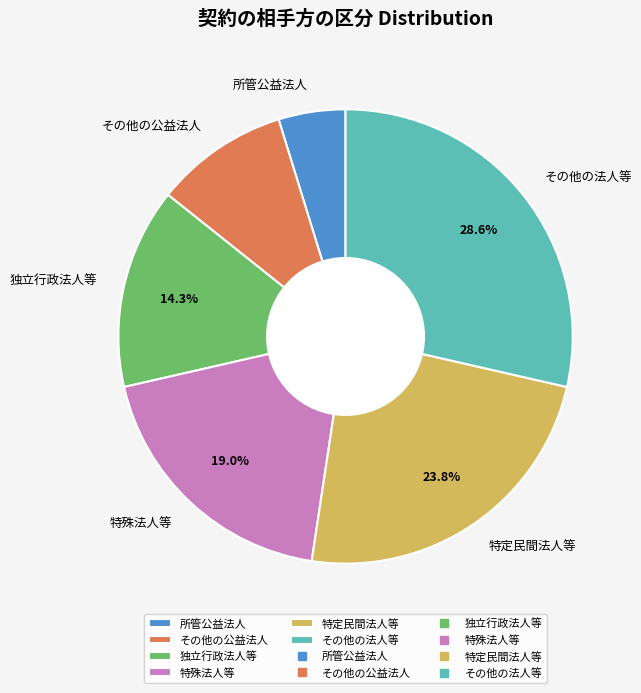

To the nearest percent, what is the difference between the 特殊法人等 and 所管公益法人 slice percentages?

14%